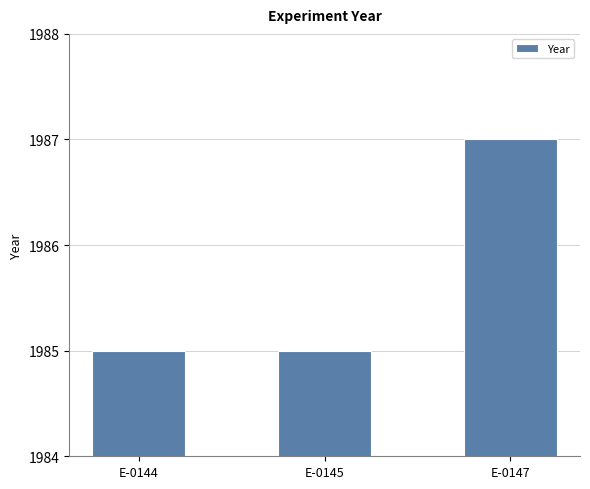

What is the average value?

1986